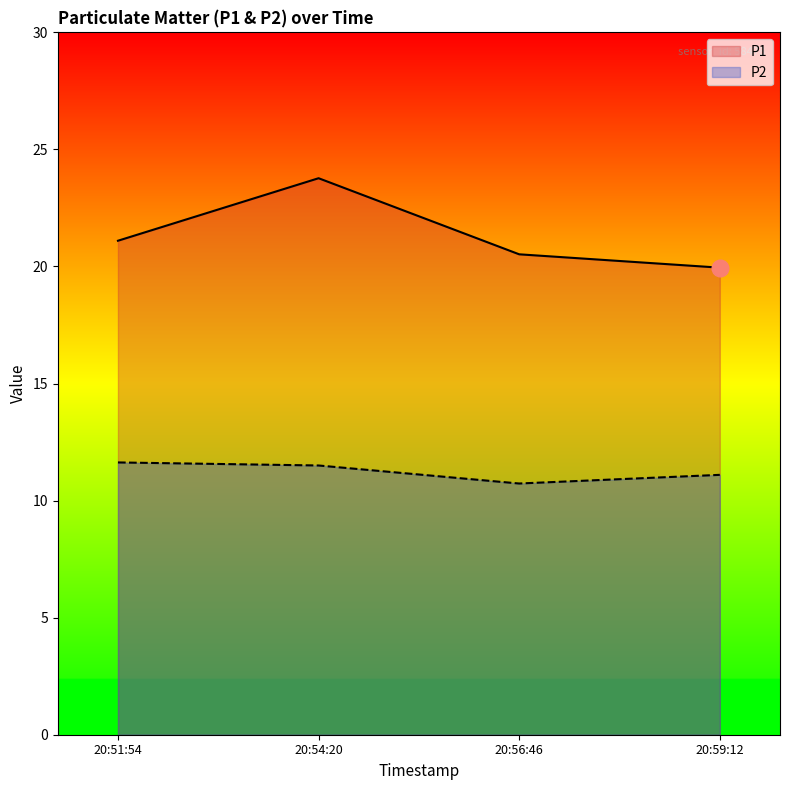

Which series has the largest total across all categories?

P1